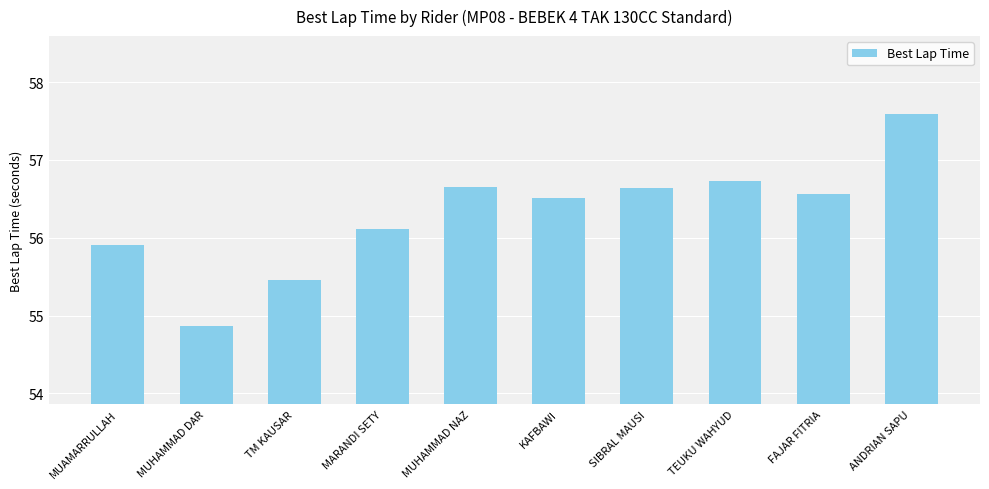

What is the difference between the maximum and minimum values?

2.7